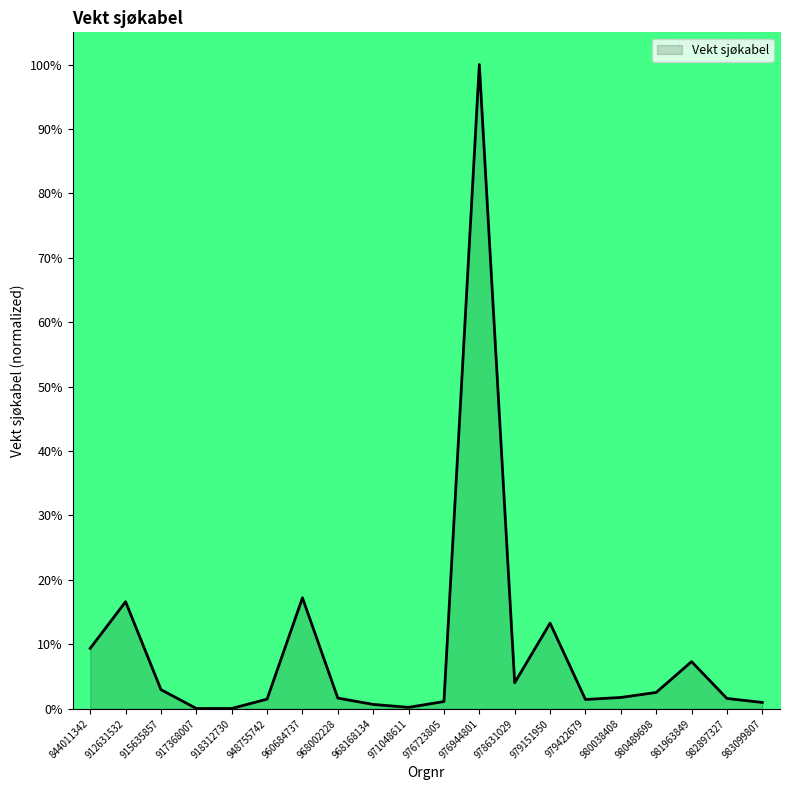

Does the chart display data point markers on the line(s)?

No